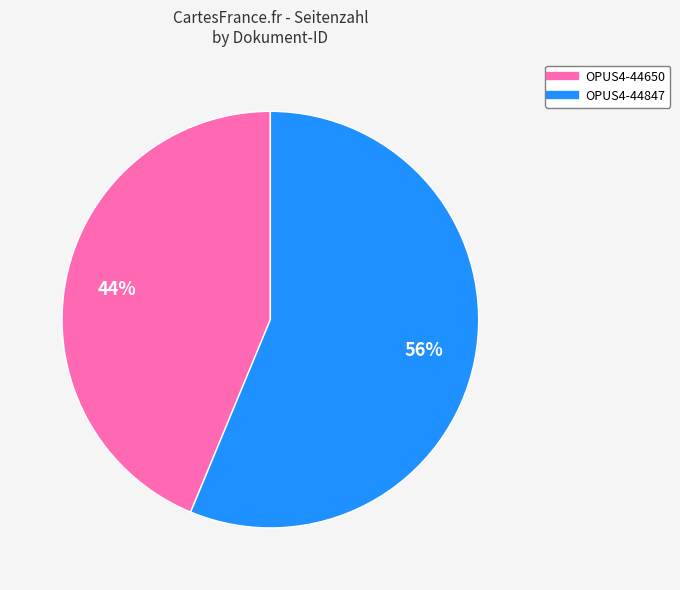

Rank the categories by value from lowest to highest.

OPUS4-44650, OPUS4-44847